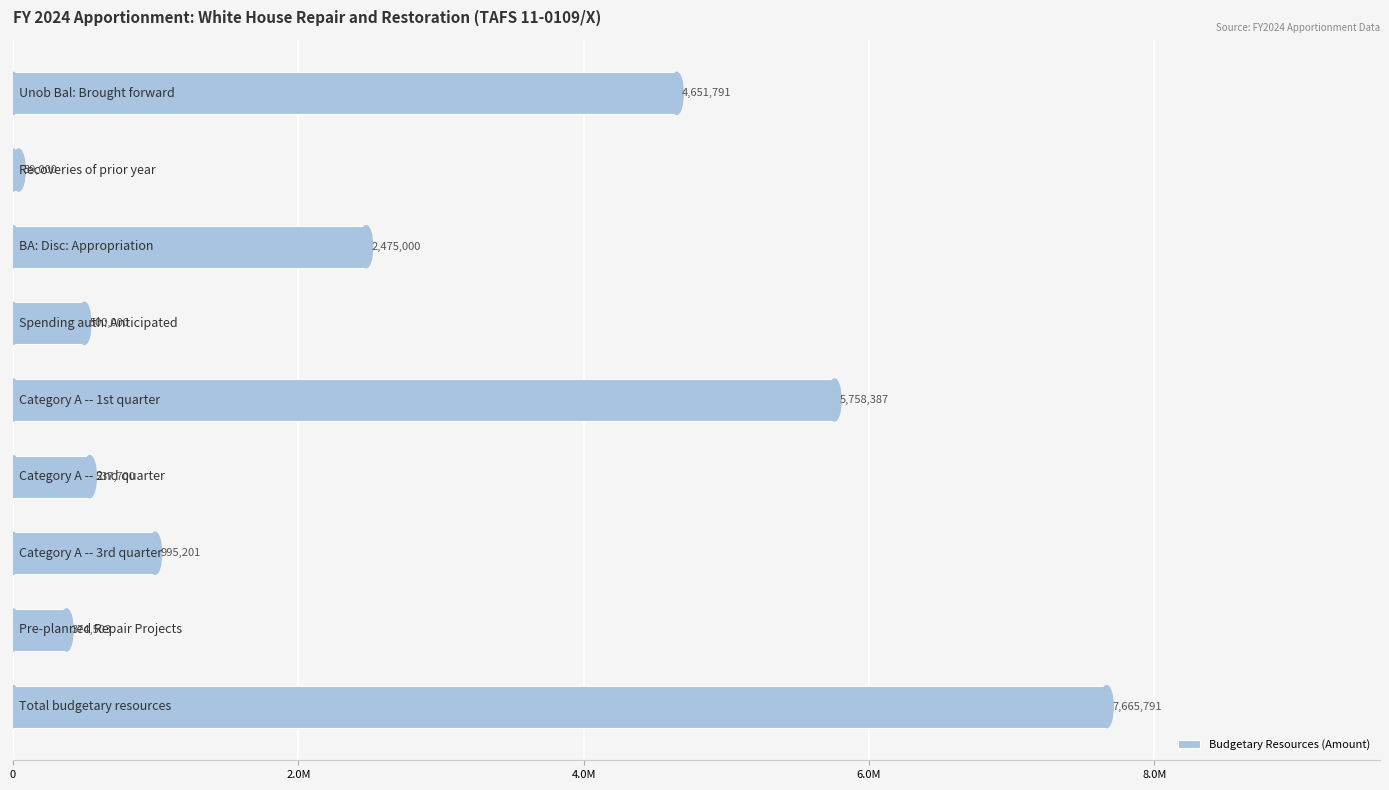

Are the bars horizontal?

Yes